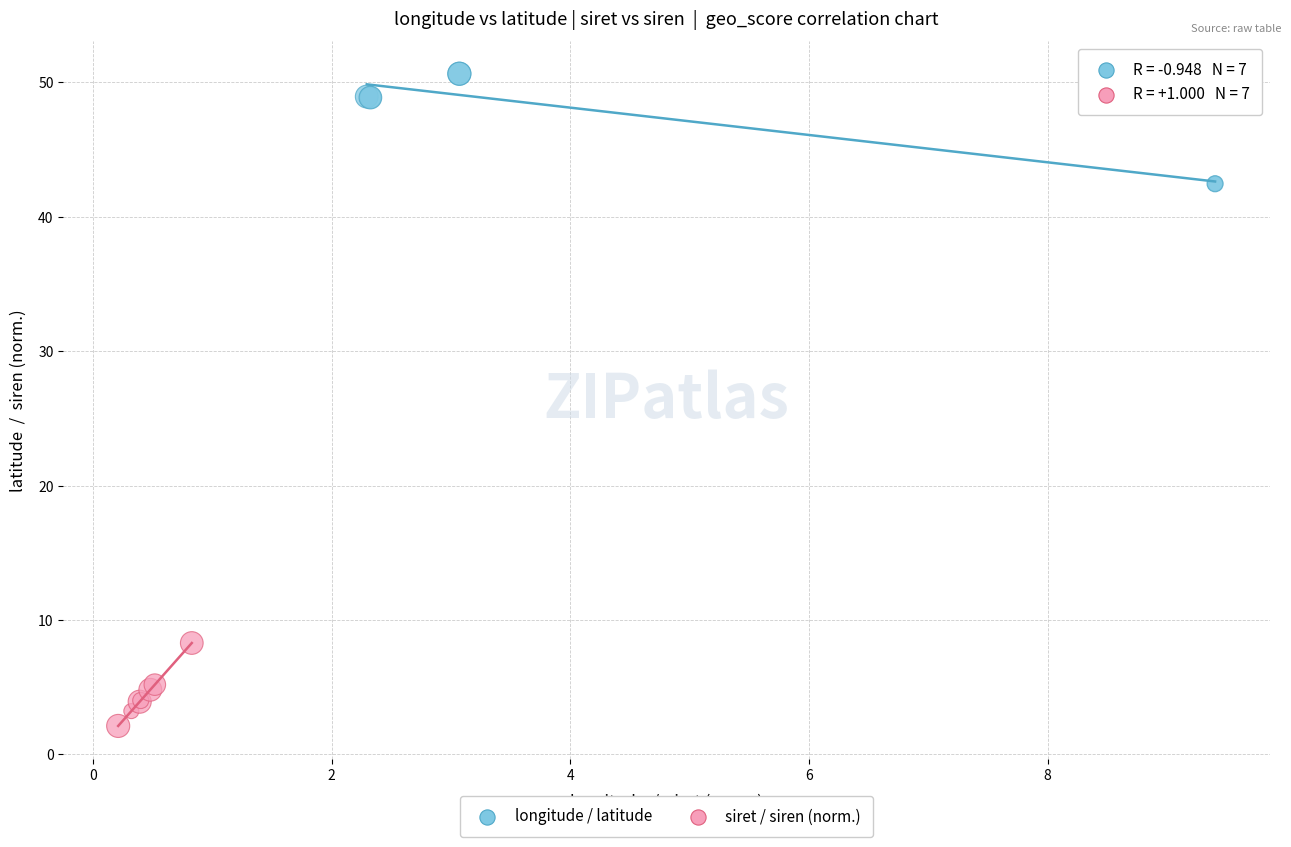

Which series has the widest spread of Y values?

longitude / latitude